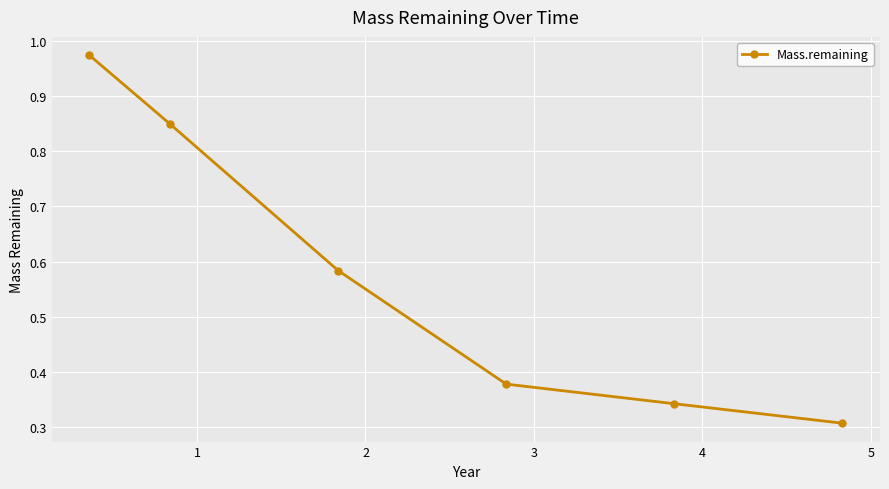

True or false: there are more than 0 points higher than both neighbors.

False